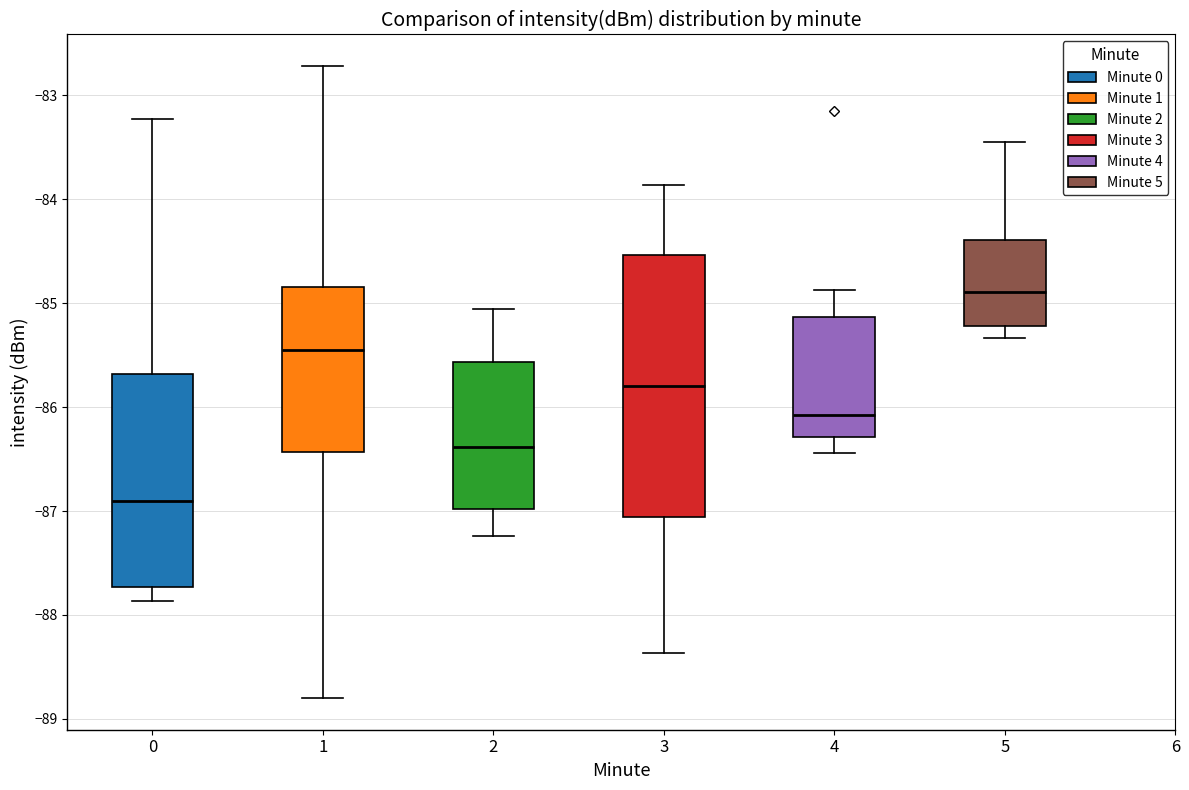

Reading left to right, read every box against the y-axis: the position of its median line, the range the box covers, and the ends of its whiskers. The values are not printed on the chart, so give them approximately, as read against the axis.

0: median -86.9, box -87.7 to -85.7, whiskers -87.9 to -83.2
1: median -85.4, box -86.4 to -84.8, whiskers -88.8 to -82.7
2: median -86.4, box -87.0 to -85.6, whiskers -87.2 to -85.1
3: median -85.8, box -87.1 to -84.5, whiskers -88.4 to -83.9
4: median -86.1, box -86.3 to -85.1, whiskers -86.4 to -84.9
5: median -84.9, box -85.2 to -84.4, whiskers -85.3 to -83.4